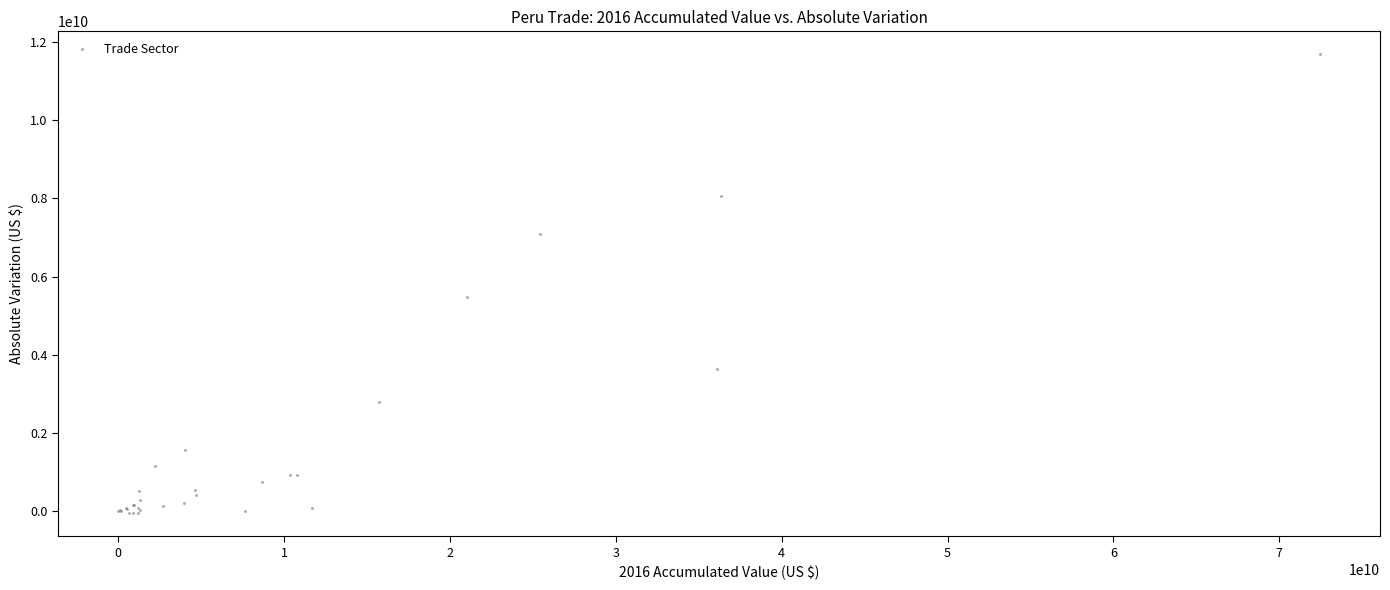

What Y value in the scatter plot is closest to 5815722293?

5477937071.5